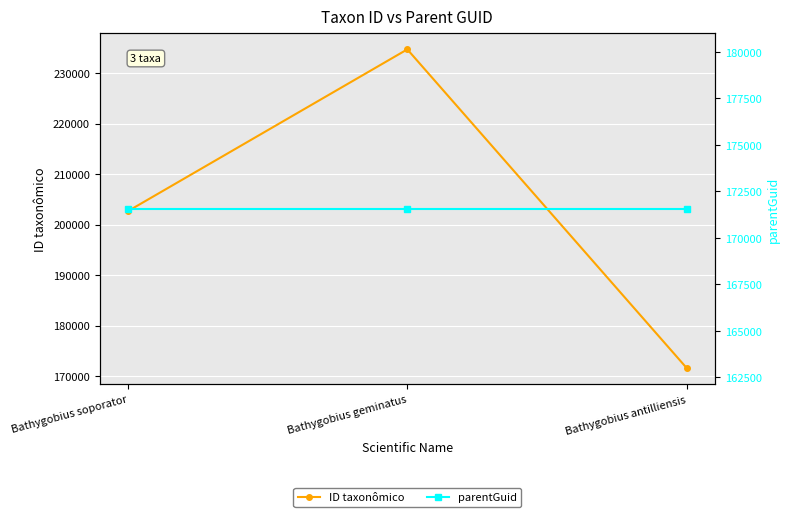

What is the label of the 1st point from the right?

Bathygobius antilliensis